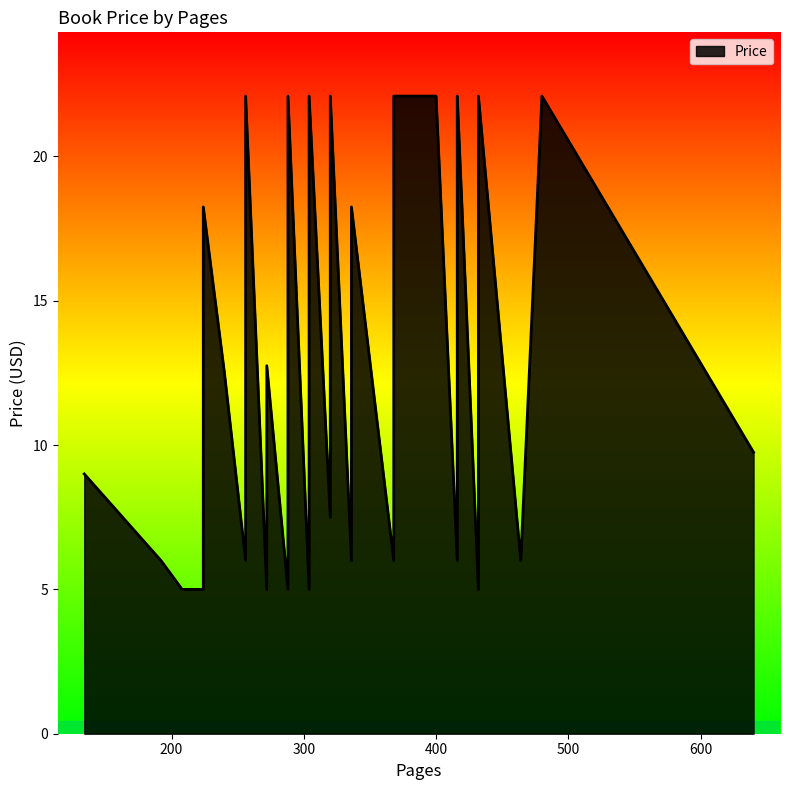

How many data points does each series have?

40